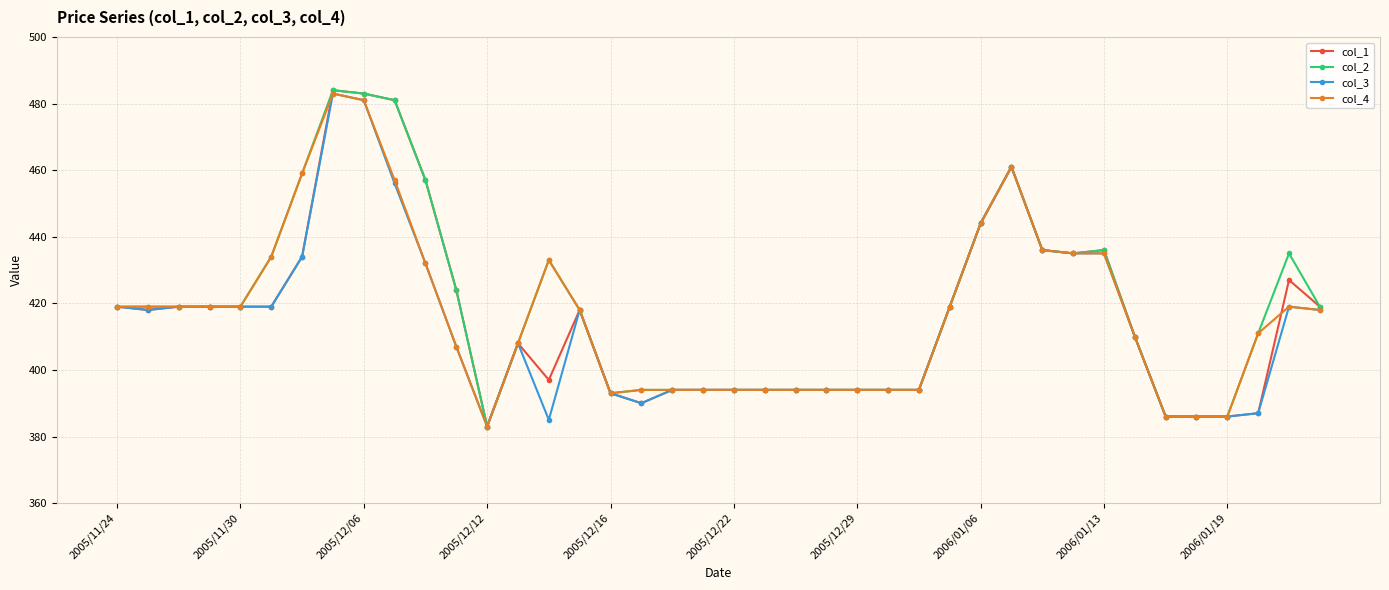

At how many categories does at least one series exceed 416?

22